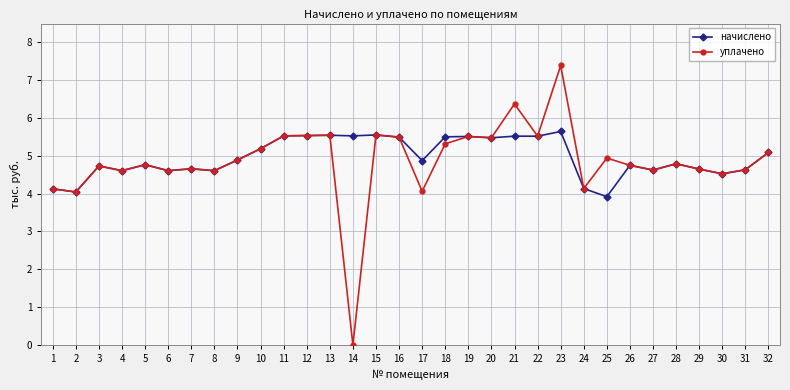

What value does the начислено series have at 26?

4.7